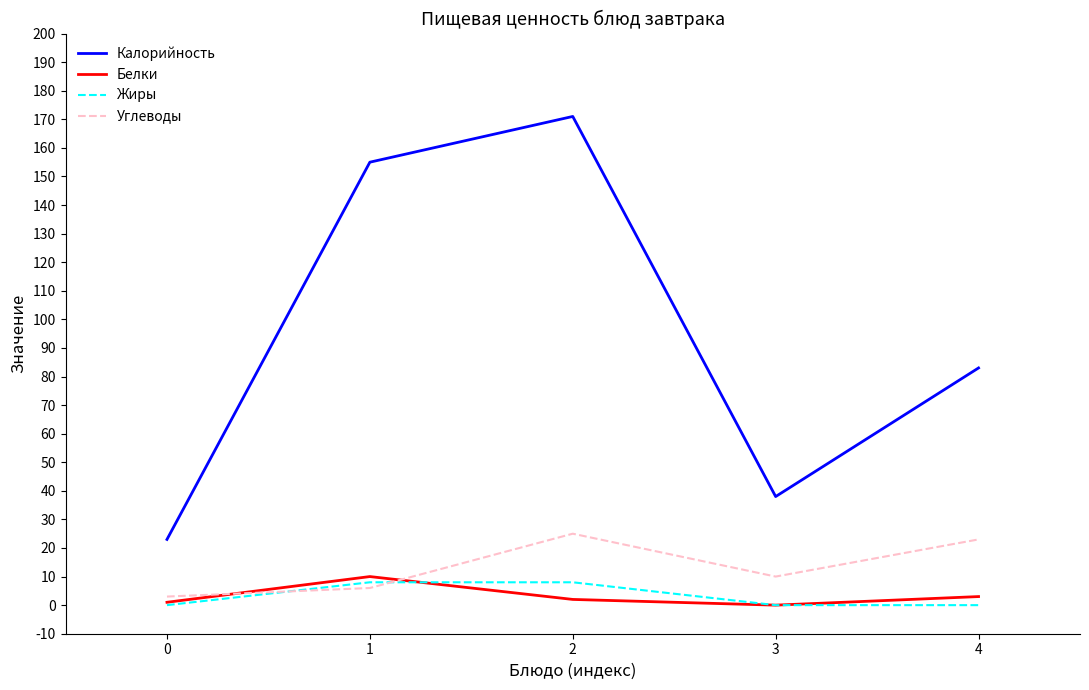

How many lines are shown in the chart?

4